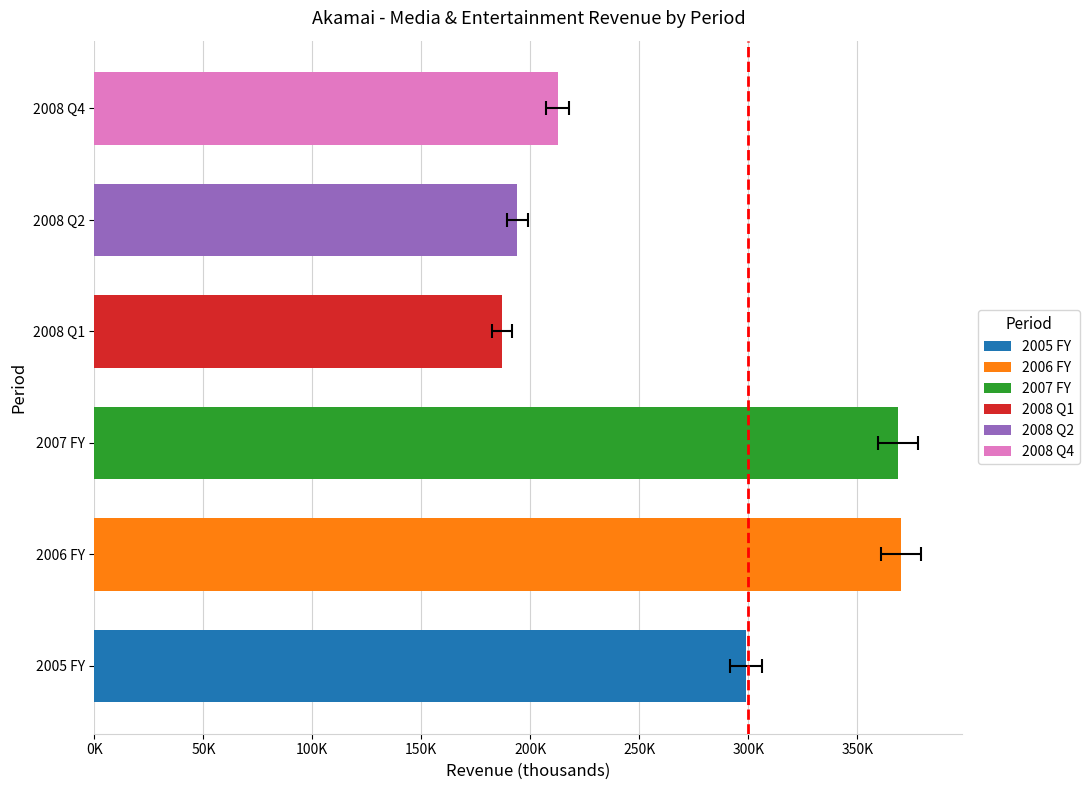

Count the number of data series in this chart.

6